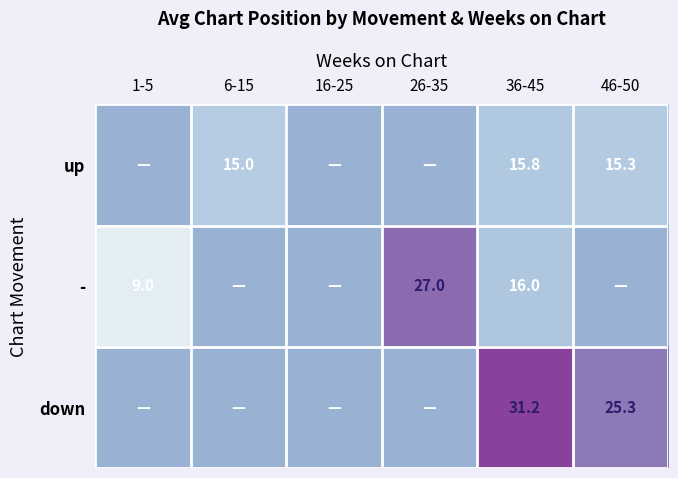

Rank the series by their average value, from highest to lowest.

down, -, up